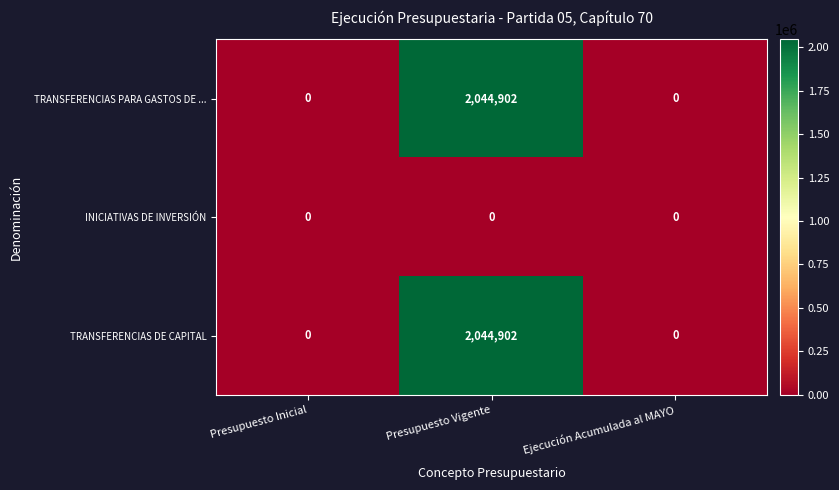

Count the TRANSFERENCIAS PARA GASTOS DE ... values in the range 0 to 2044902.

3